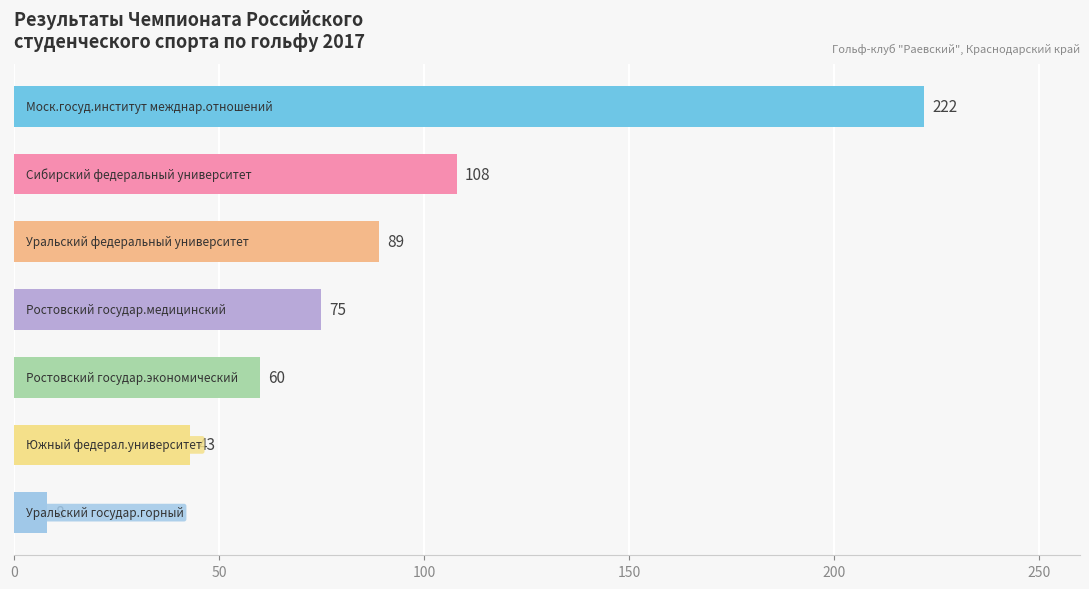

What is the difference between the maximum and minimum values?

214